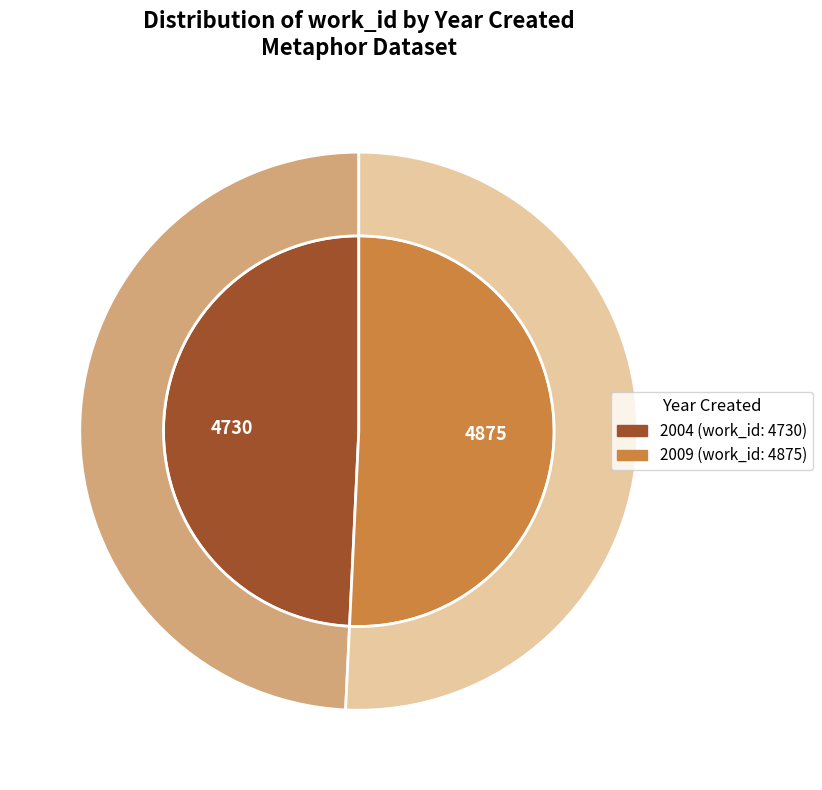

Which category has the smallest portion of the pie?

2004